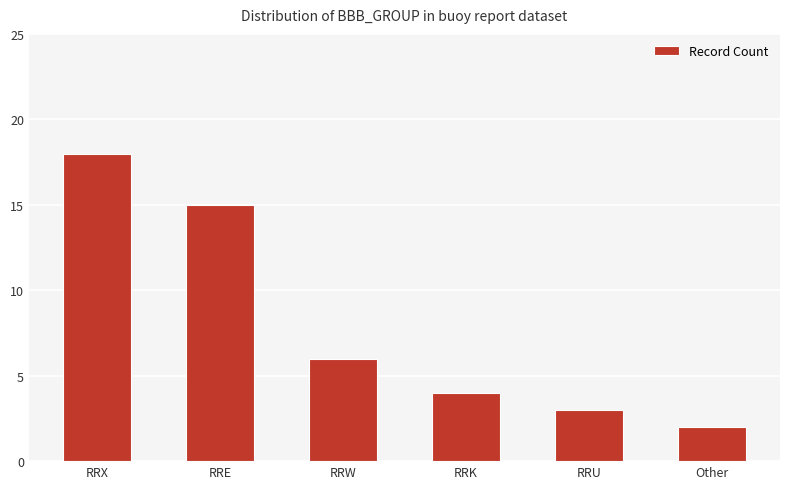

What is the difference between the maximum and second lowest values?

15